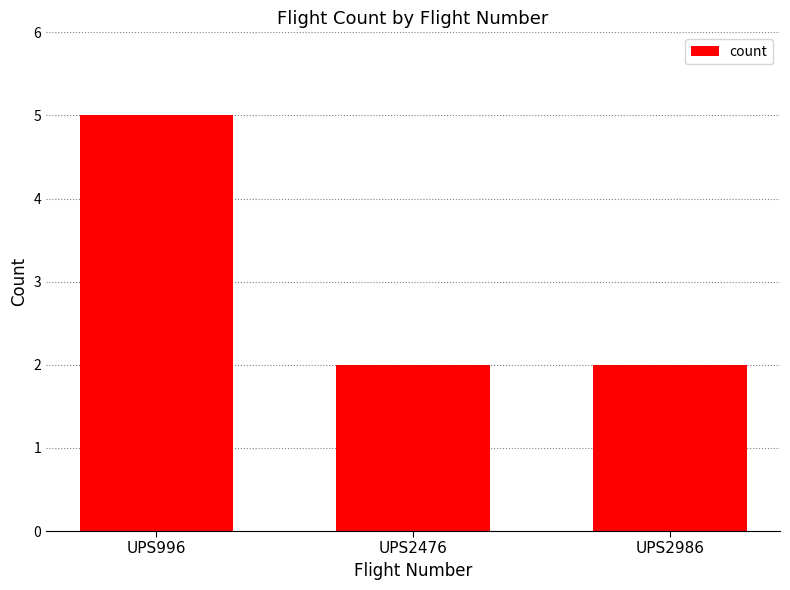

Approximately how many times larger is the value at UPS996 compared to UPS2476?

2.5